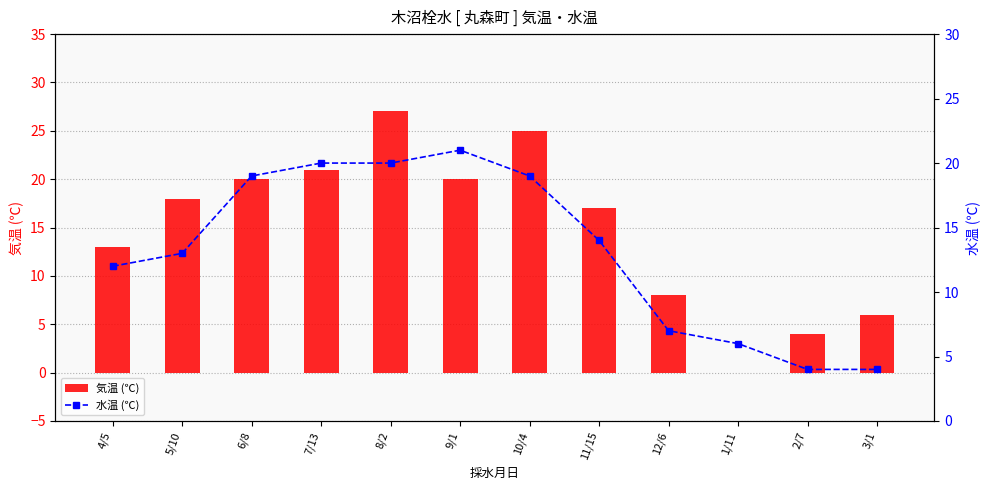

What is the difference between the maximum and minimum values in the 気温 (℃) series?

27